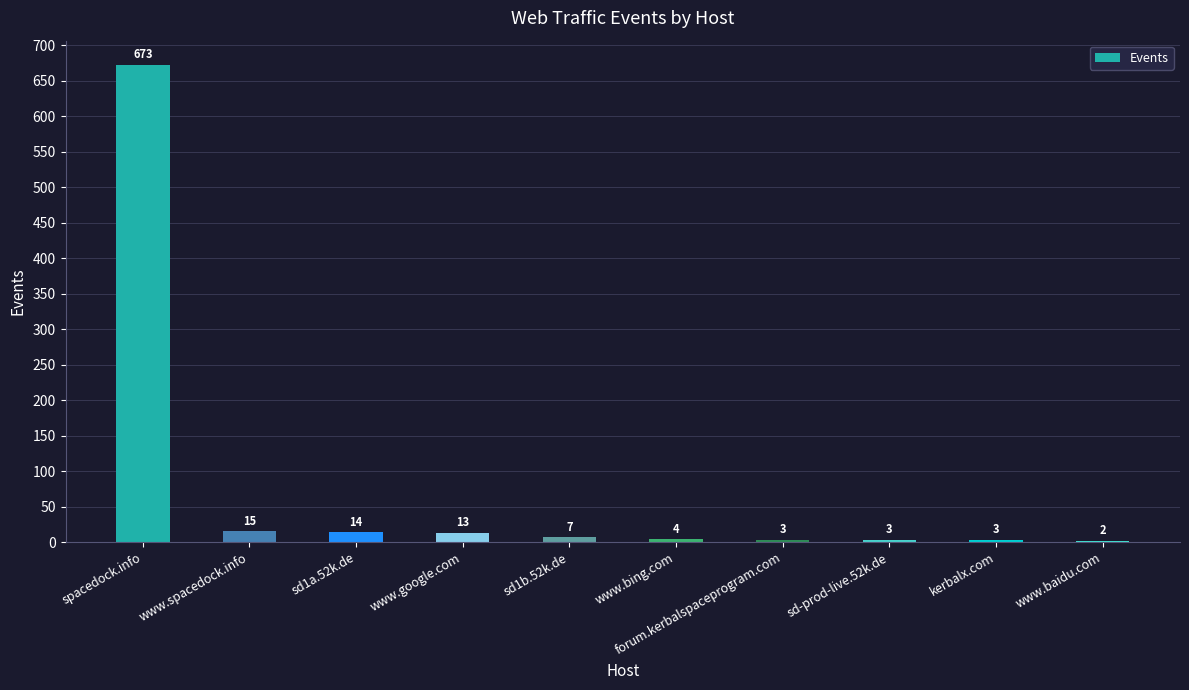

Reading right to left, what are all the values shown in this chart?

2	3	3	3	4	7	13	14	15	673